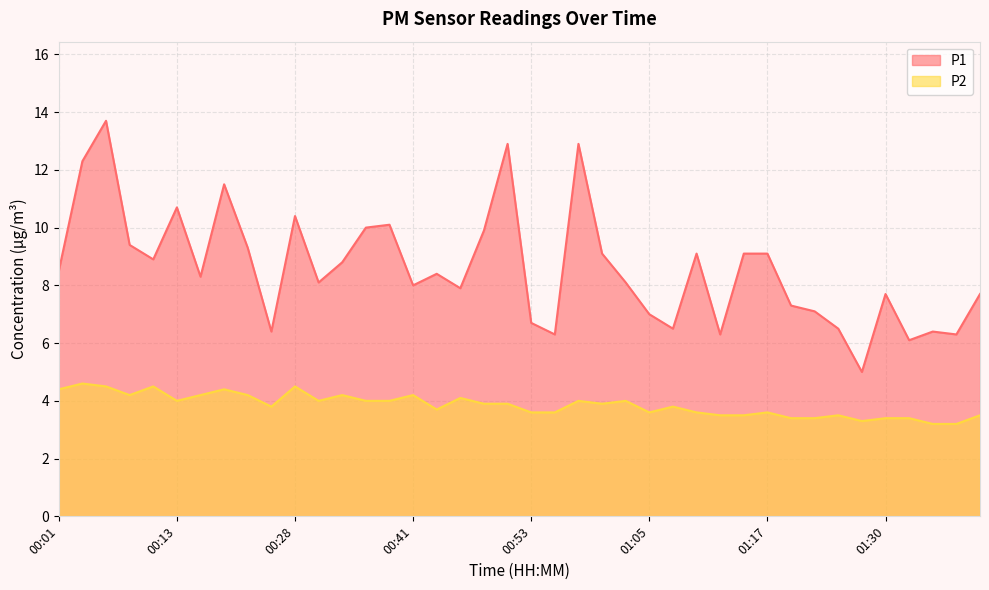

What position from the left is 01:40?

40